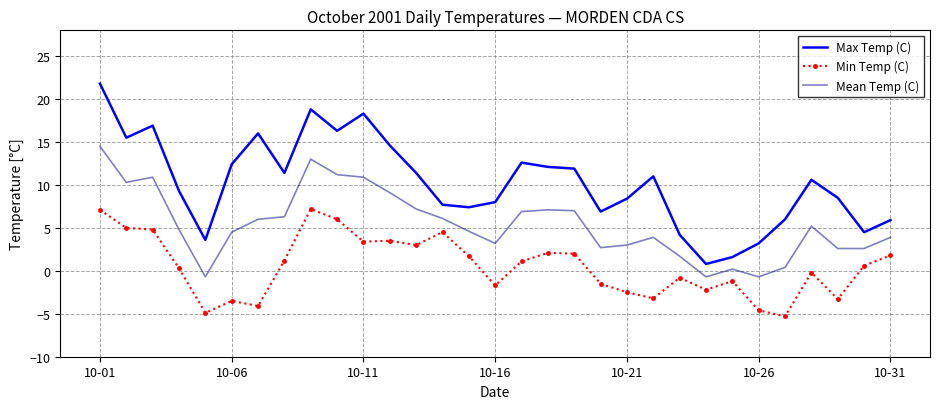

True or false: Mean Temp (C) and Min Temp (C) intersect in this chart.

False